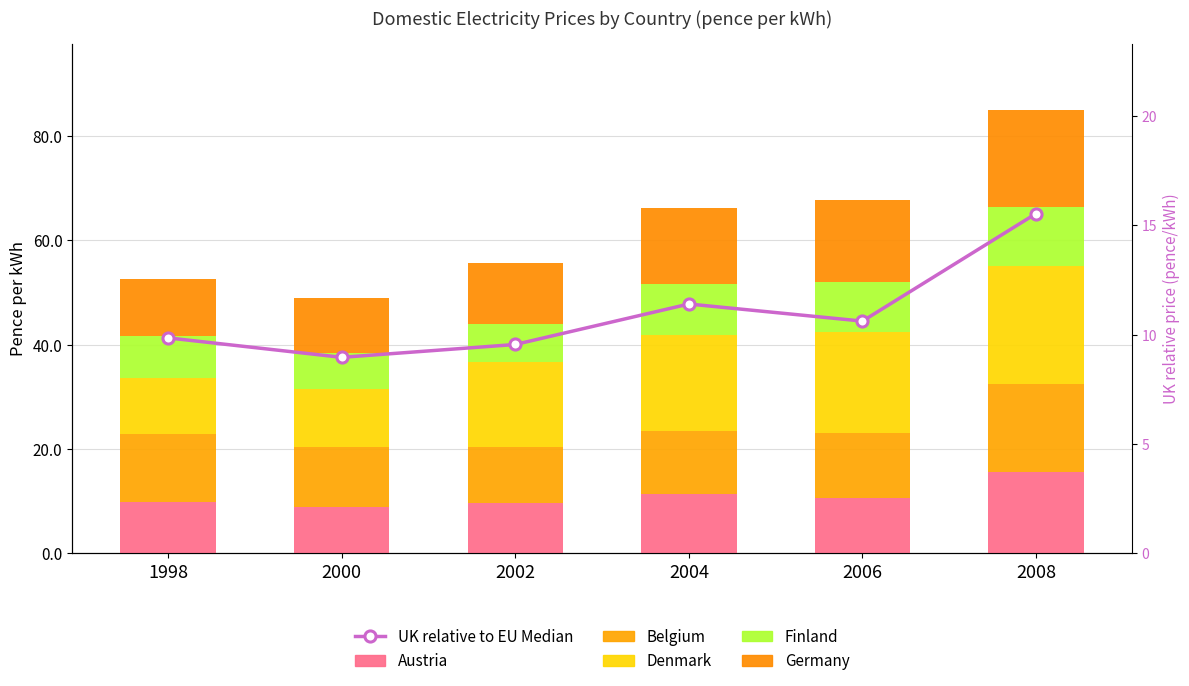

What is the difference between the maximum and minimum values in the Denmark series?

11.9